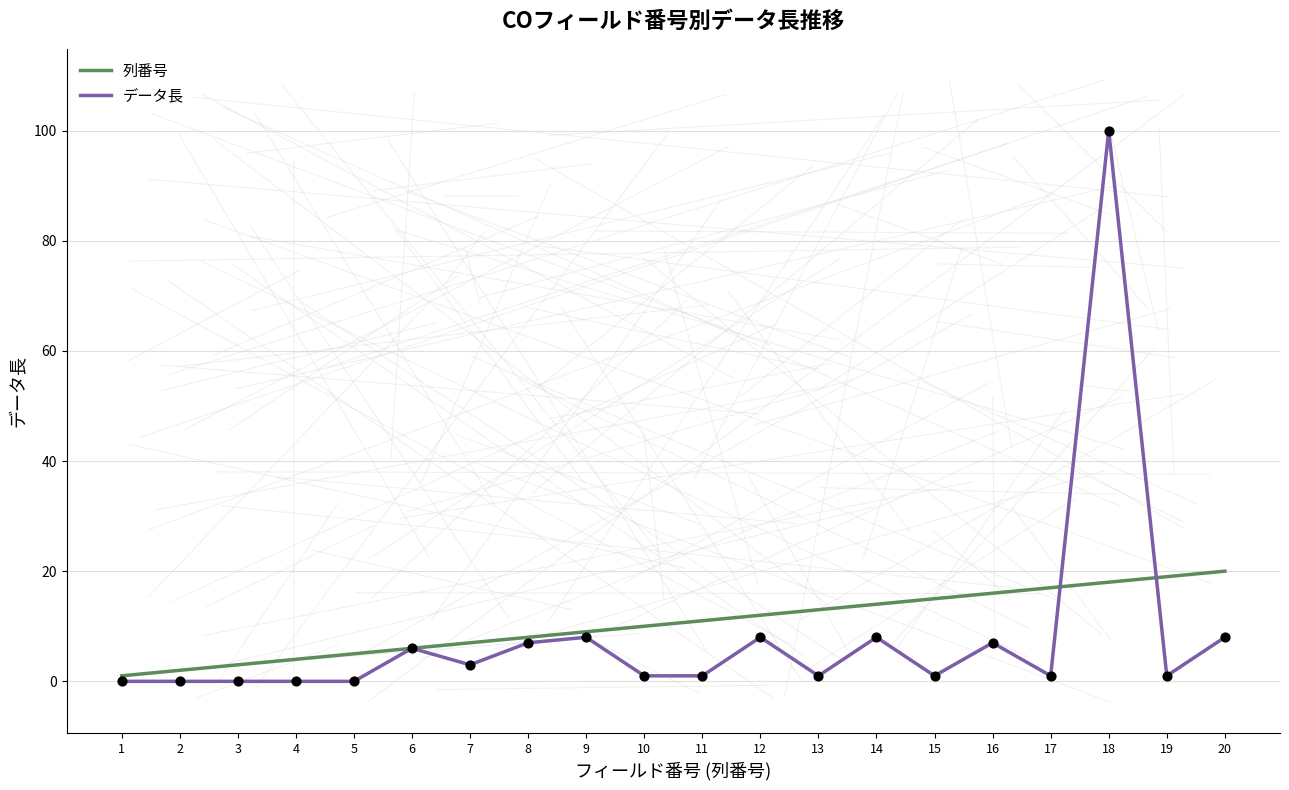

Which series has the widest spread of values?

データ長